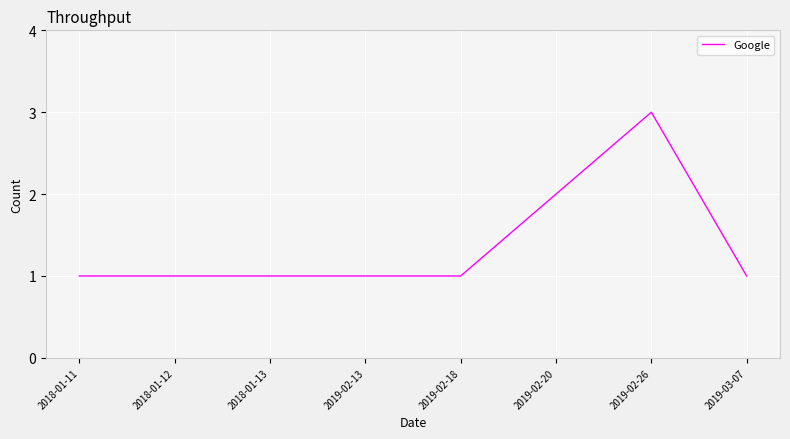

Which label corresponds to the largest value in the chart?

2019-02-26